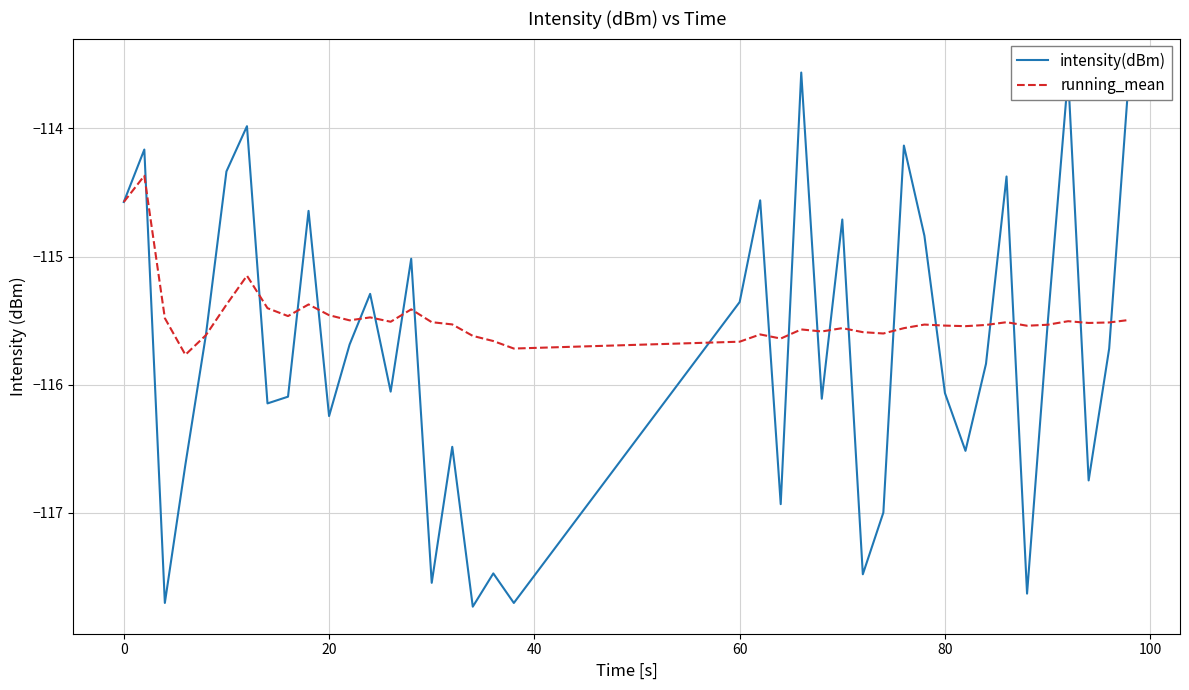

What is the minimum value for running_mean?

-115.8